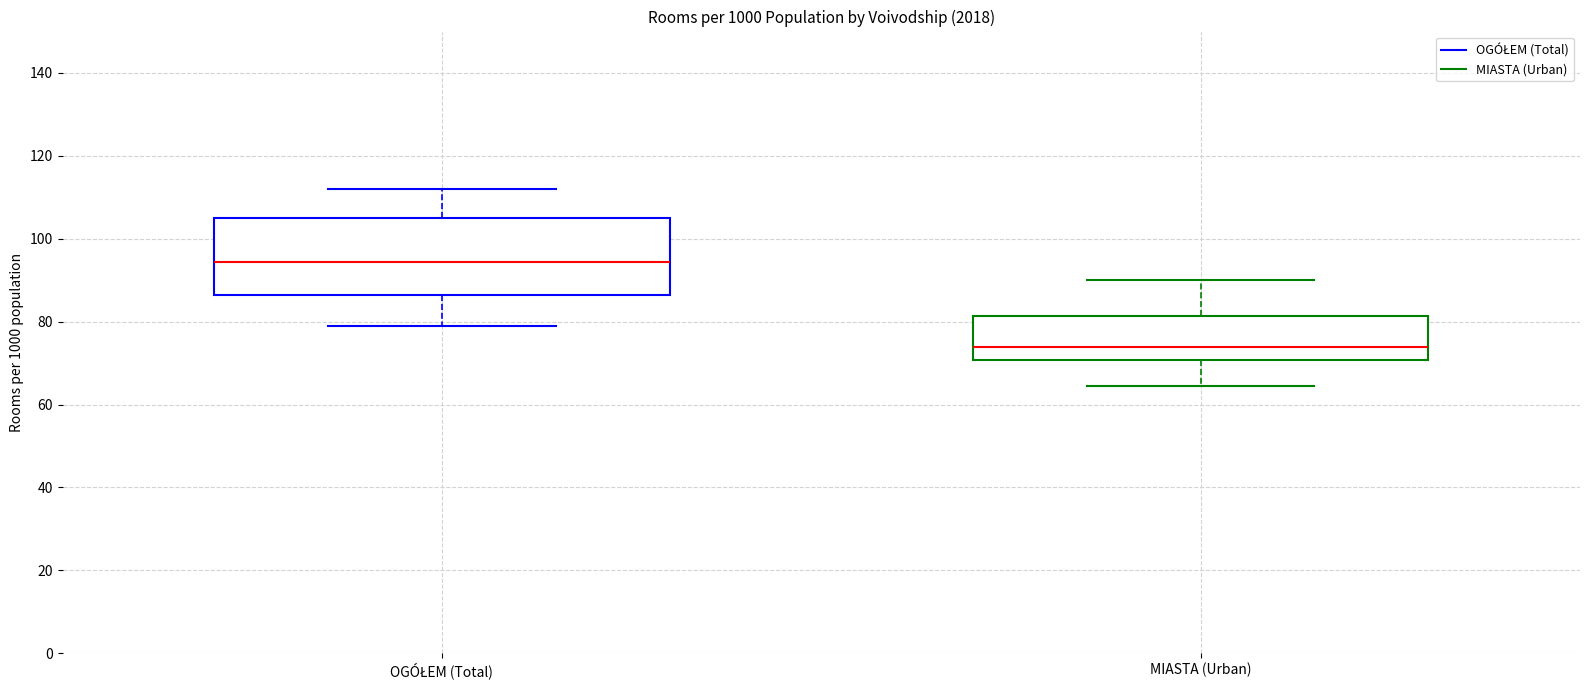

Reading left to right, transcribe this box plot: for each box, give where its median line is, the range the box spans, and where its two whiskers end, as read against the y-axis. The values are not printed on the chart, so give them approximately, as read against the axis.

OGÓŁEM (Total): median 94, box 86 to 104, whiskers 78 to 112
MIASTA (Urban): median 74, box 70 to 82, whiskers 64 to 90